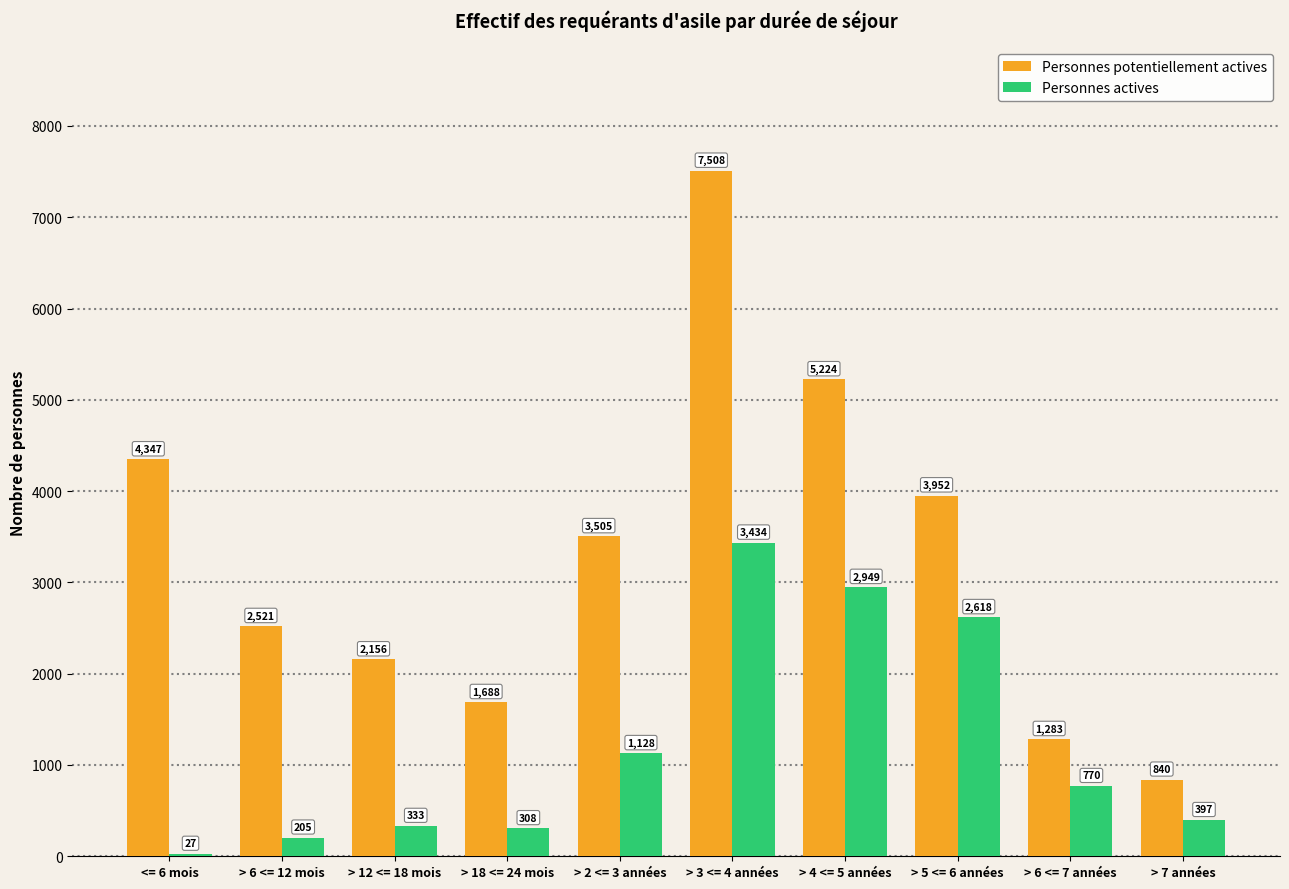

At which label does Personnes actives first exceed 770?

> 2 <= 3 années